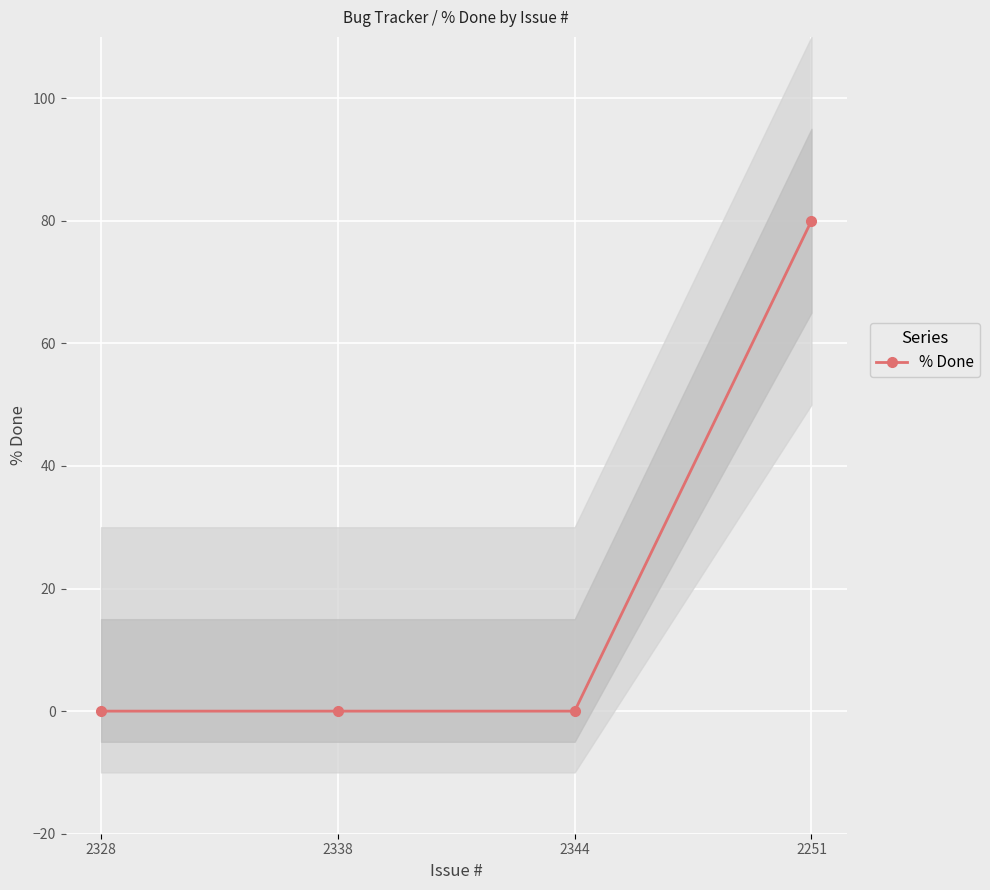

List the labels in order of value, smallest first.

2328, 2338, 2344, 2251